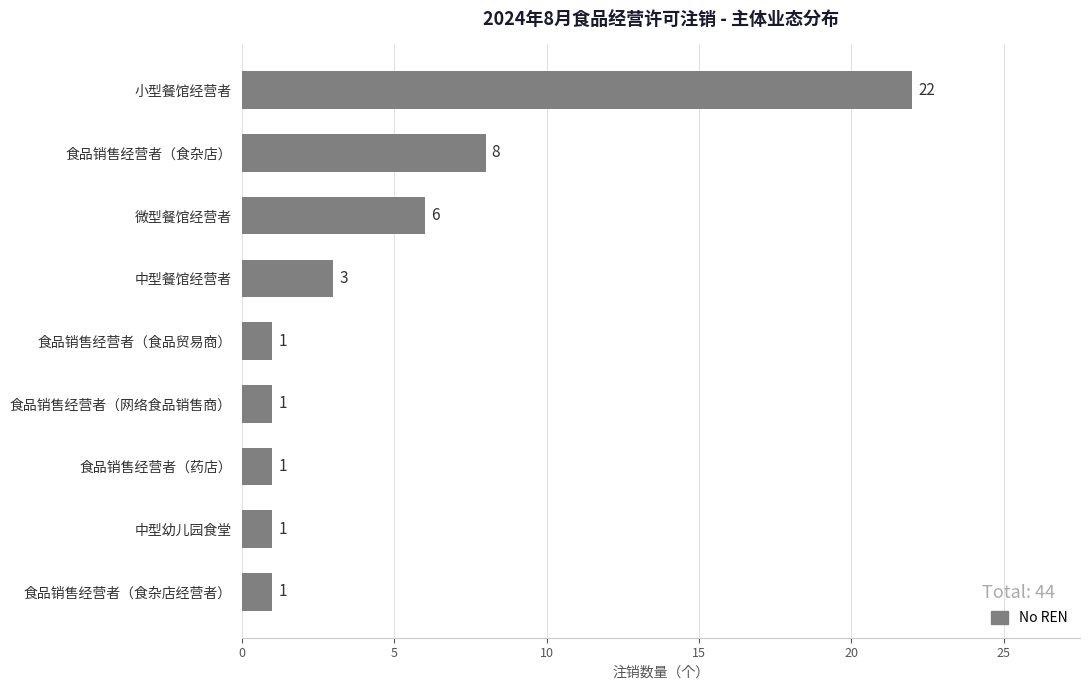

What is the minimum value shown in the chart?

1